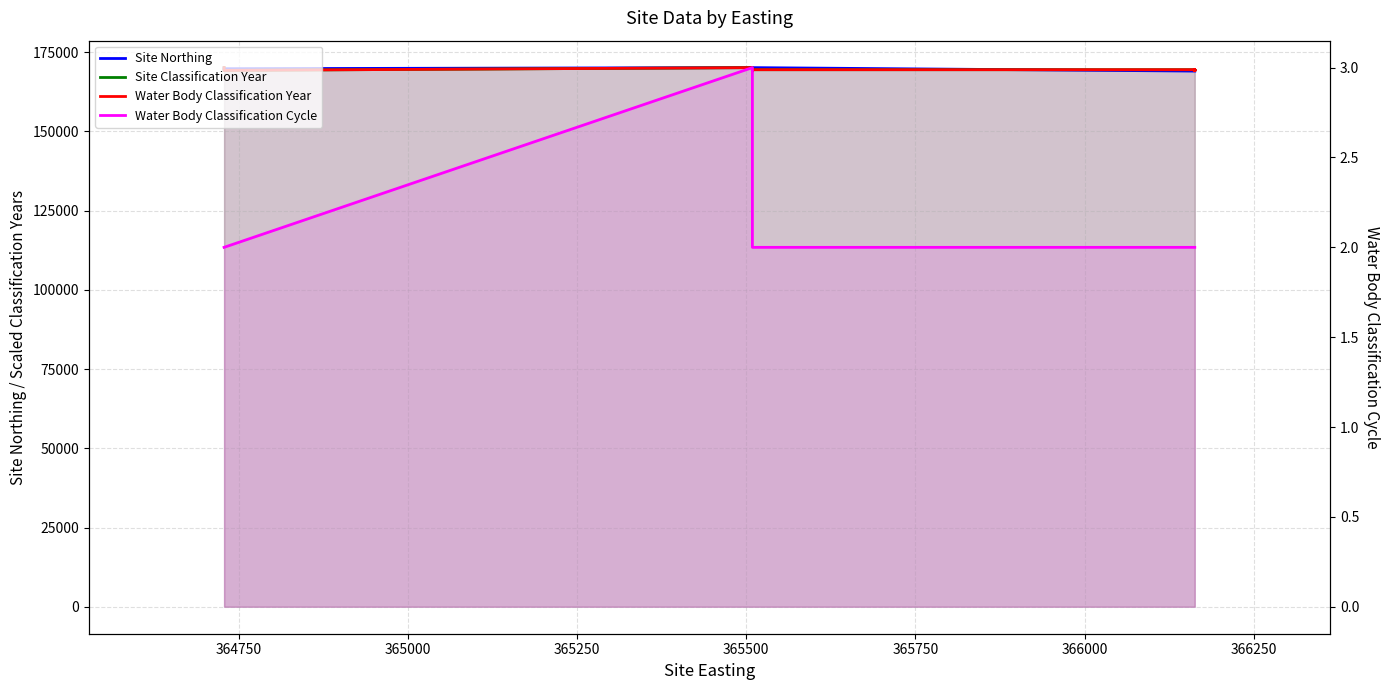

What is the total value across all series at 366000?

507874.8